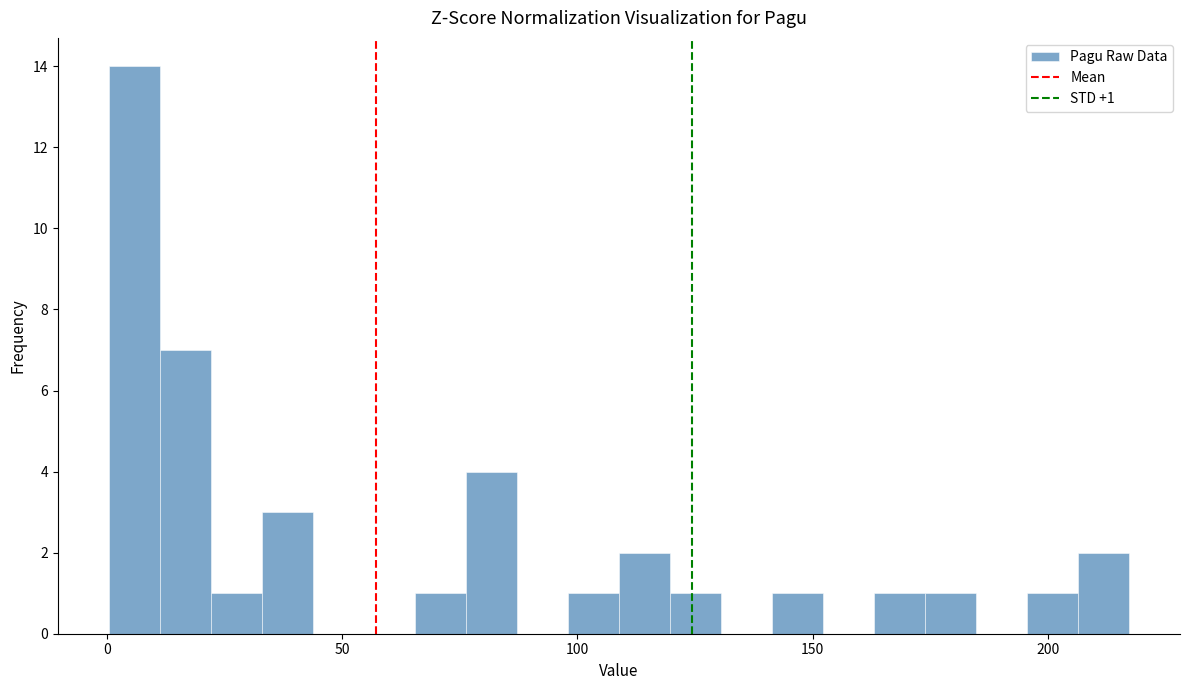

Around what value on the x-axis is the tallest bar? Give the approximate position of its centre, as read against the axis.

5